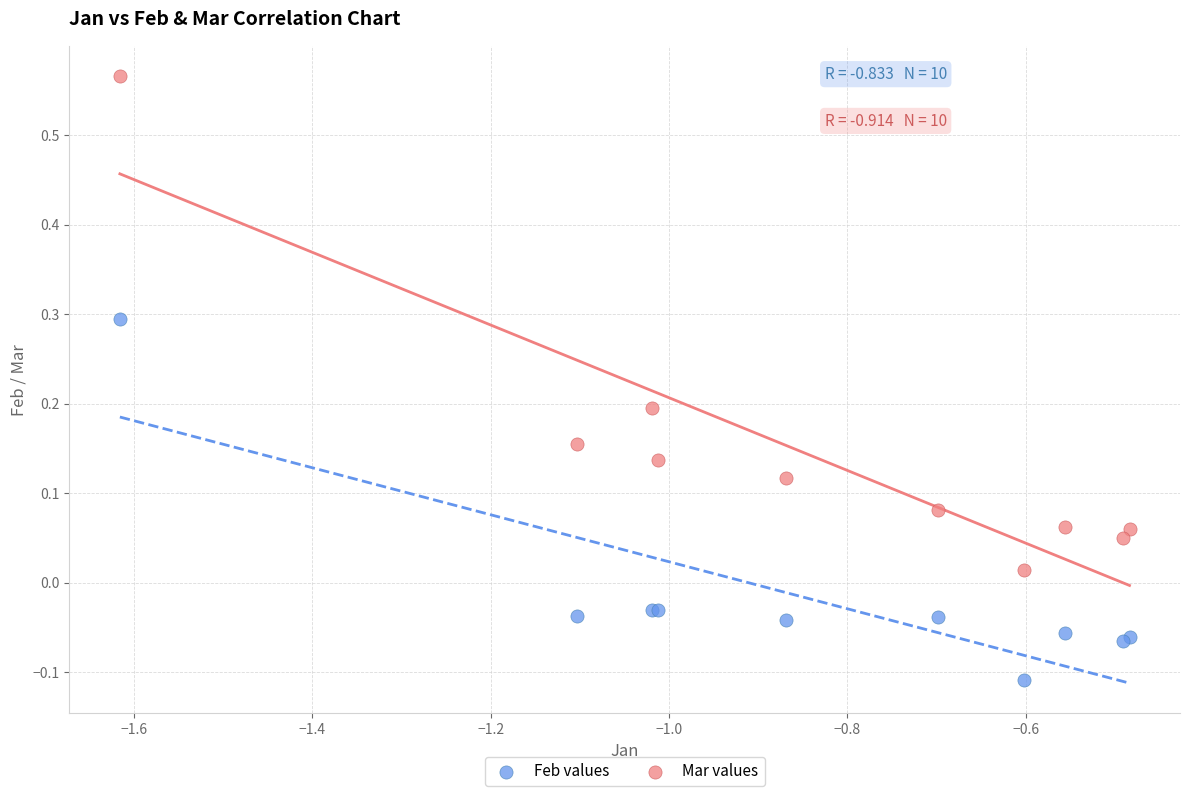

What are all the series names shown in the legend?

Feb values, Mar values